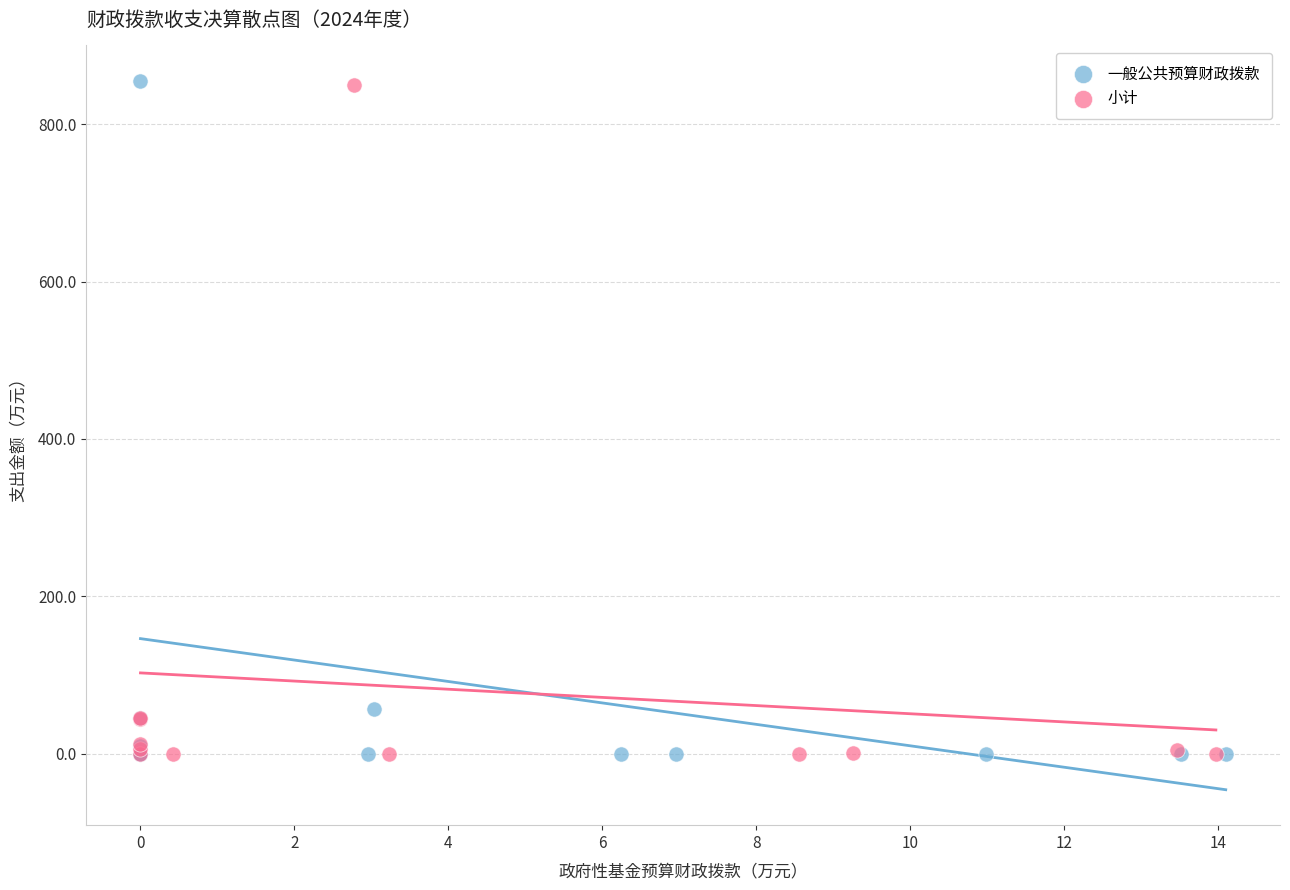

Which series has the largest Y range (max minus min)?

一般公共预算财政拨款